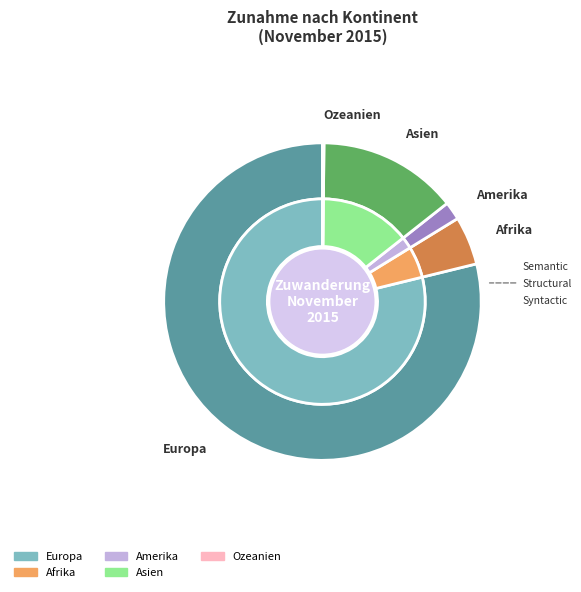

What percentage is the Asien slice, to the nearest percent?

14%